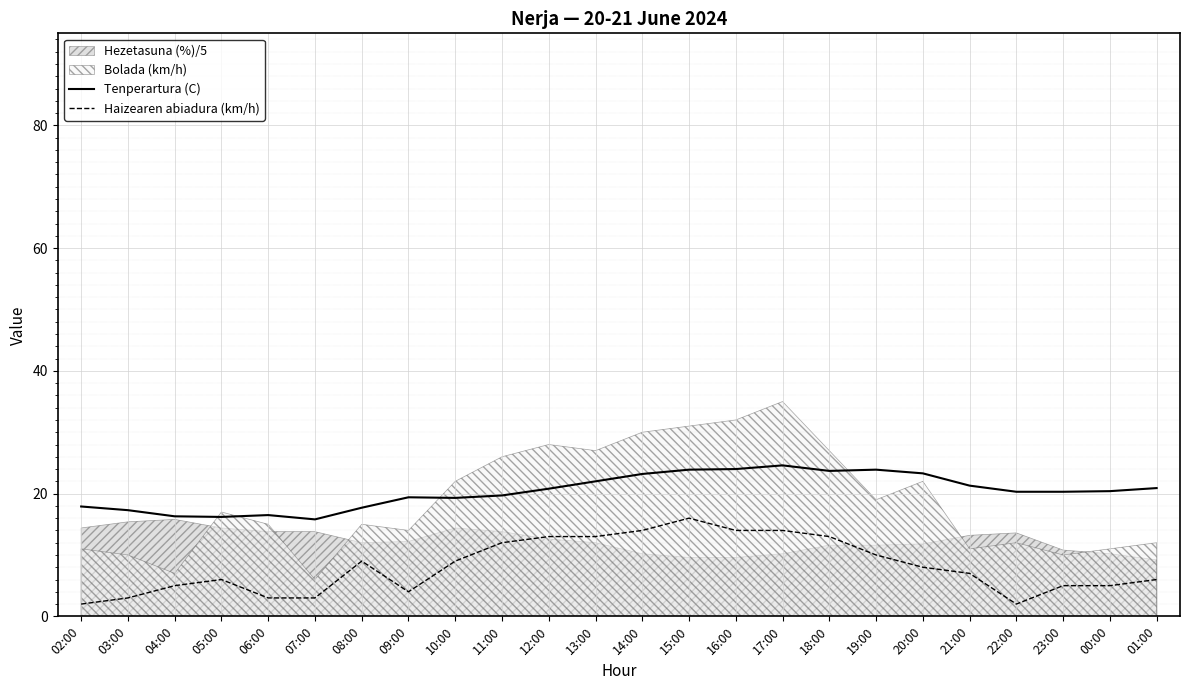

True or false: Haizearen abiadura (km/h) has more than 2 points higher than both neighbors.

True